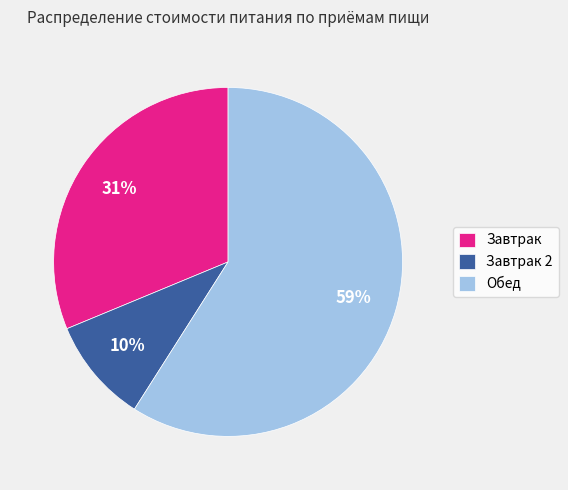

Is the sum of Завтрак and Завтрак 2 greater than half?

No